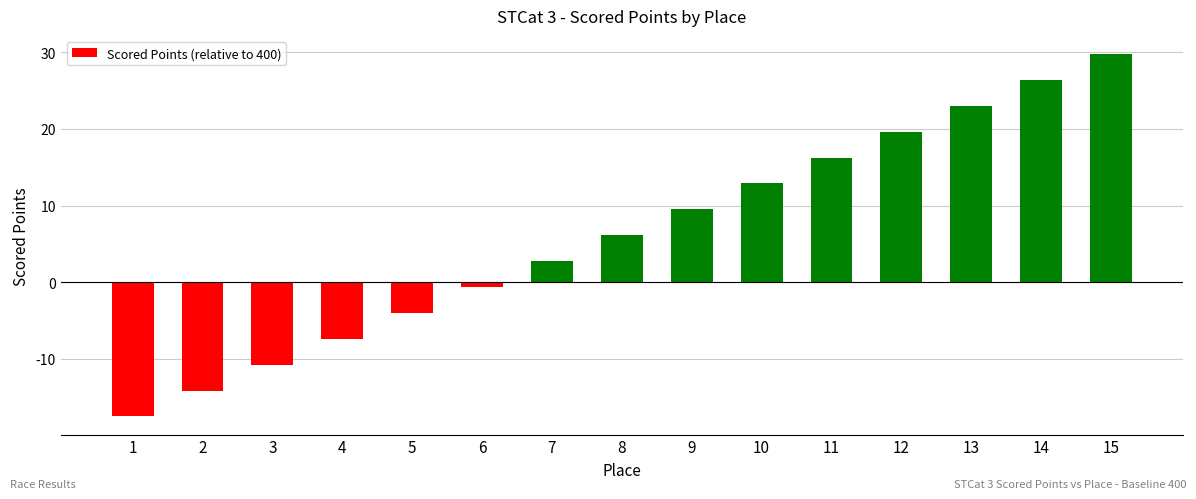

The chart shows a value of 38.4 at 14. True or false?

False